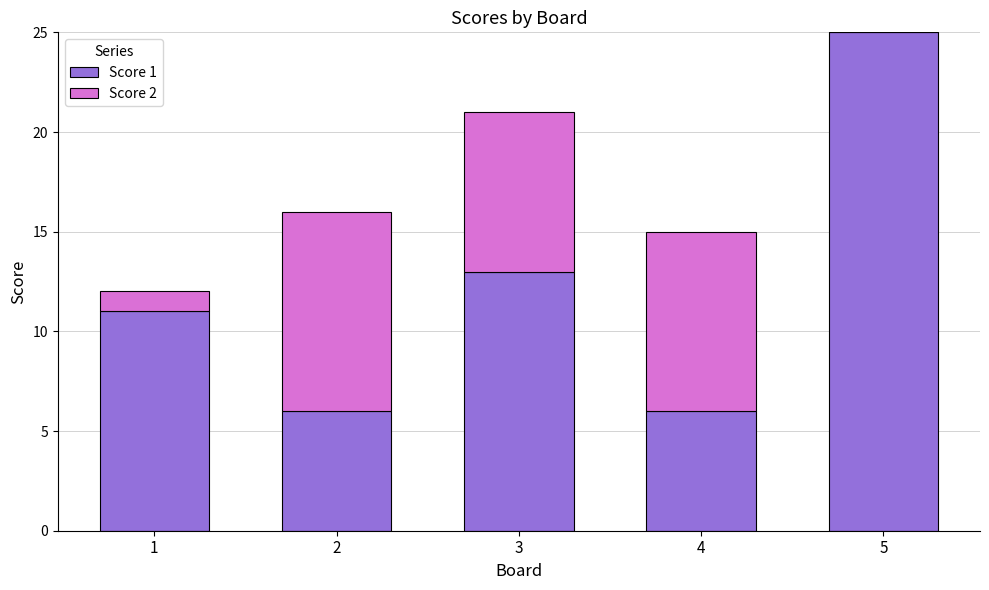

What is the total value across all series at 4?

15